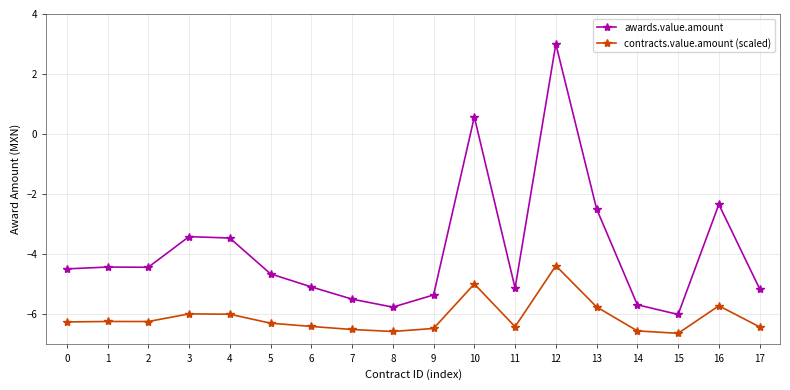

Which series has the widest spread of values?

awards.value.amount